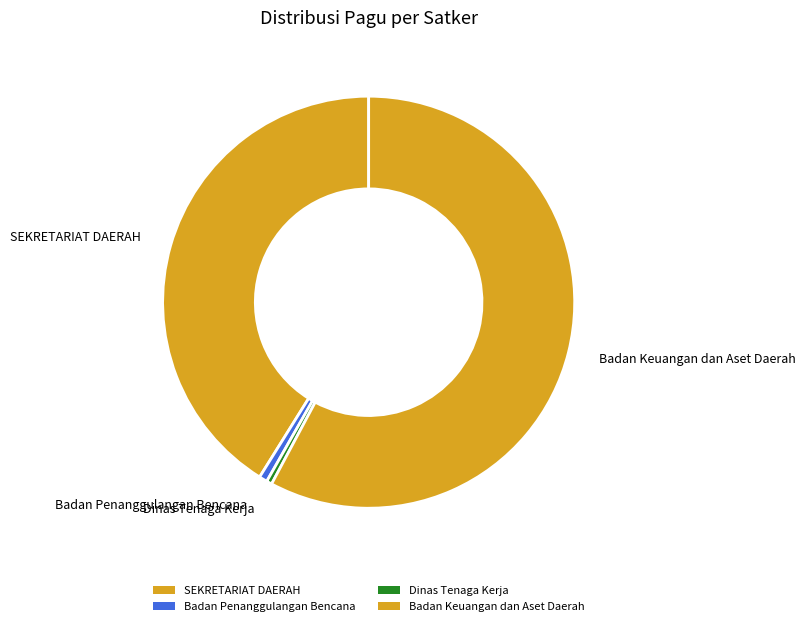

True or false: Badan Keuangan dan Aset Daerah accounts for 58% of the total.

True